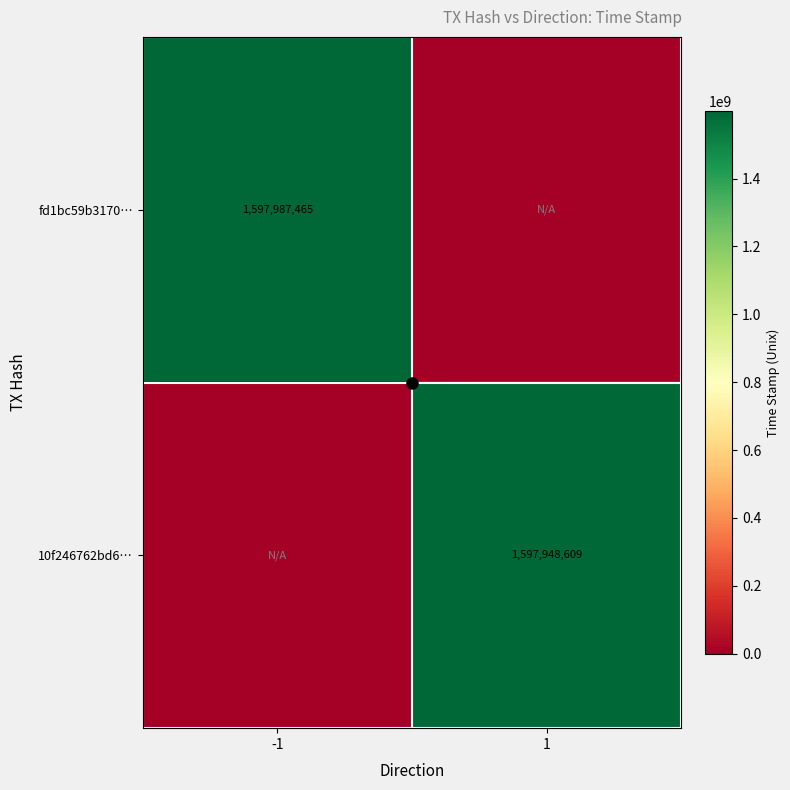

How many positive values does the 10f246762bd6… series have?

1